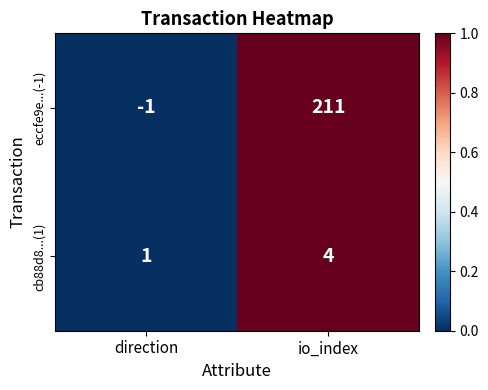

What value does the eccfe9e...(-1) series have at io_index?

211